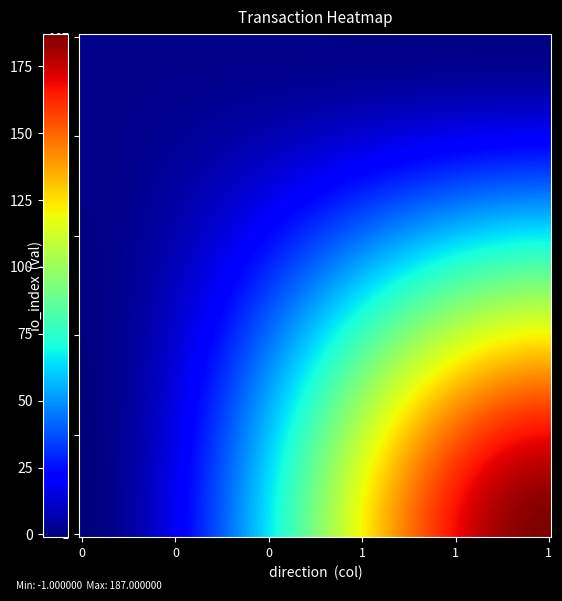

Reading left to right, extract all data points from this chart.

766f4d9aeb67163b2ac2bd8a6ea89fc0fc80880: -1=-1	1=187
13c167f11ceeecf9abf9f62e1ead2177ca9500d: -1=1	1=0